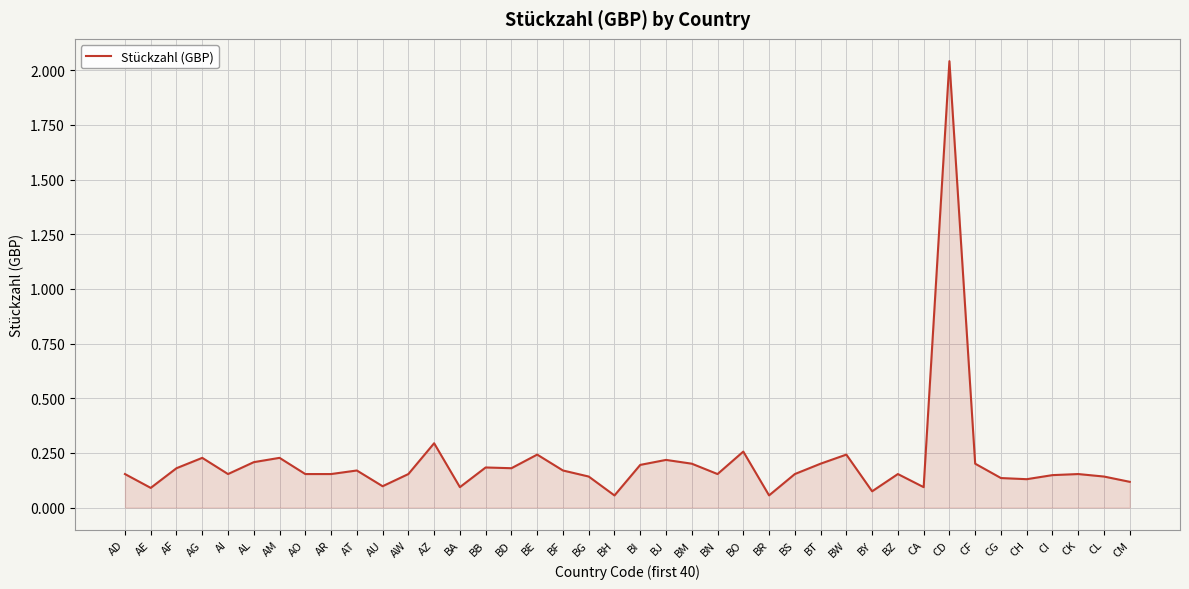

Is it true that the value at CA is 0.1?

True